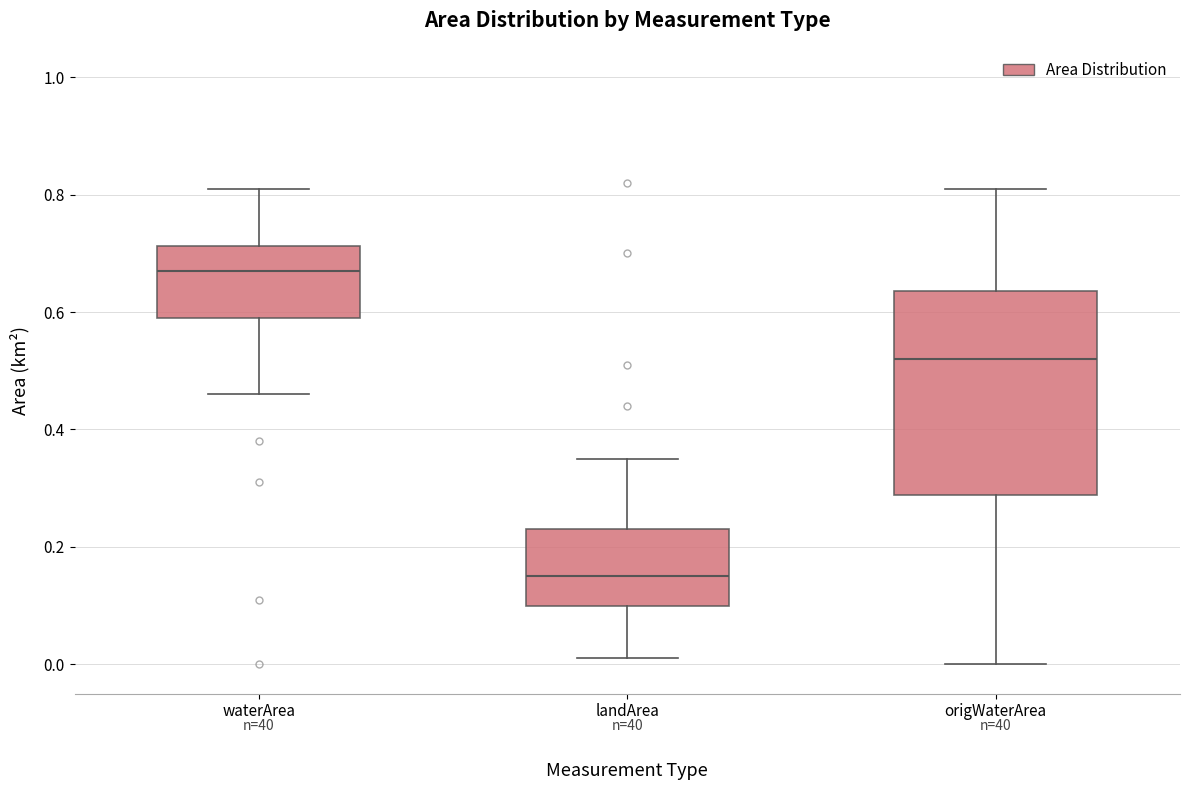

Reading left to right, transcribe this box plot: for each box, give where its median line is, the range the box spans, and where its two whiskers end, as read against the y-axis. The values are not printed on the chart, so give them approximately, as read against the axis.

waterArea: median 0.68, box 0.60 to 0.72, whiskers 0.46 to 0.82
landArea: median 0.16, box 0.10 to 0.24, whiskers 0.02 to 0.36
origWaterArea: median 0.52, box 0.28 to 0.64, whiskers 0.00 to 0.82